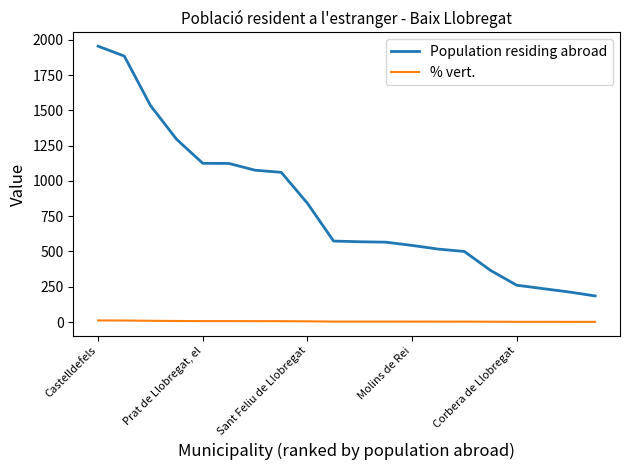

What is the difference between the second highest and minimum values in the Population residing abroad series?

1700.0